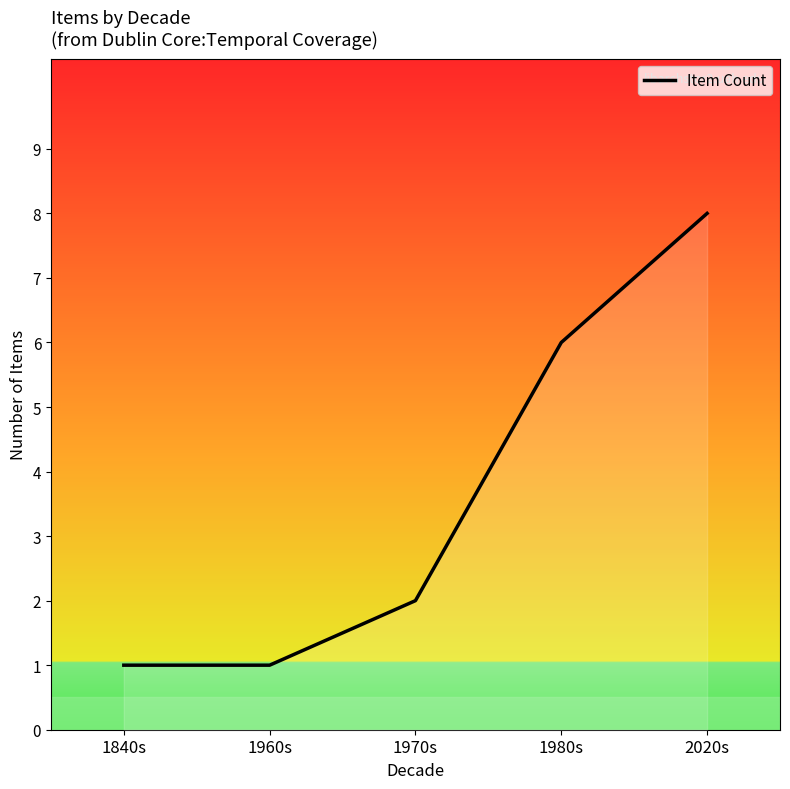

What is the difference between the maximum and minimum values?

7